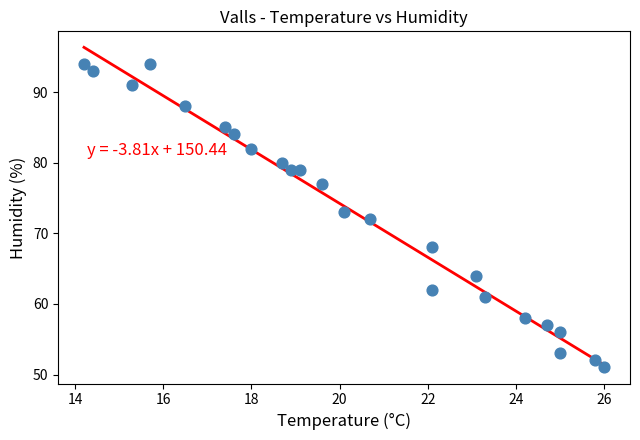

What is the range of Y values (max minus min)?

43